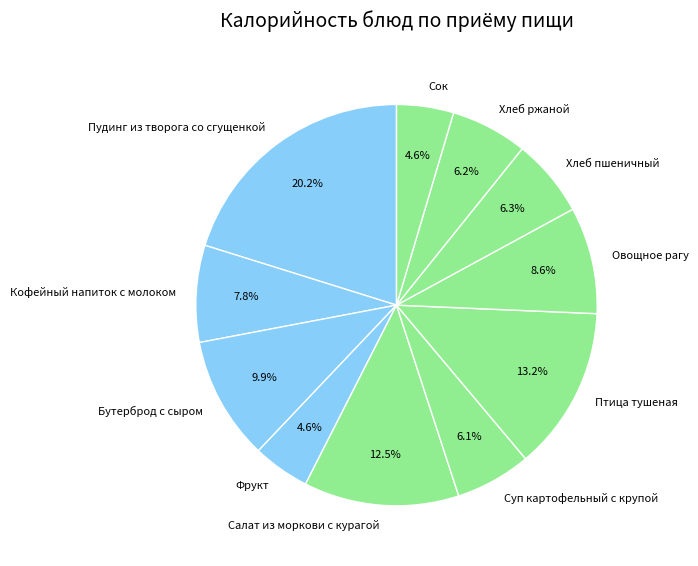

To the nearest percent, what is the difference between the largest and smallest slice percentages?

16%